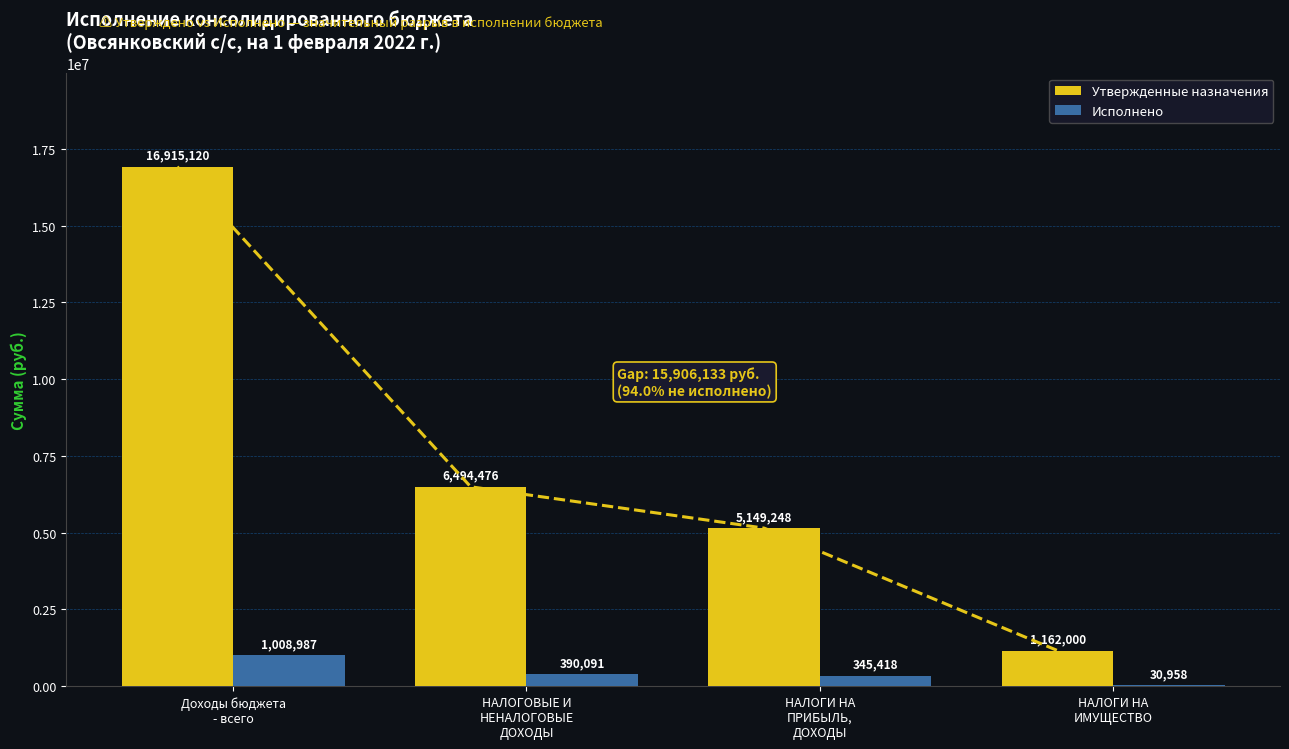

Reading left to right, transcribe all the data shown in this chart.

Утвержденные назначения: Доходы бюджета
- всего=16915120.1	НАЛОГОВЫЕ И
НЕНАЛОГОВЫЕ
ДОХОДЫ=6494475.8	НАЛОГИ НА
ПРИБЫЛЬ,
ДОХОДЫ=5149248.0	НАЛОГИ НА
ИМУЩЕСТВО=1162000.0
Исполнено: Доходы бюджета
- всего=1008986.8	НАЛОГОВЫЕ И
НЕНАЛОГОВЫЕ
ДОХОДЫ=390090.6	НАЛОГИ НА
ПРИБЫЛЬ,
ДОХОДЫ=345417.6	НАЛОГИ НА
ИМУЩЕСТВО=30958.0